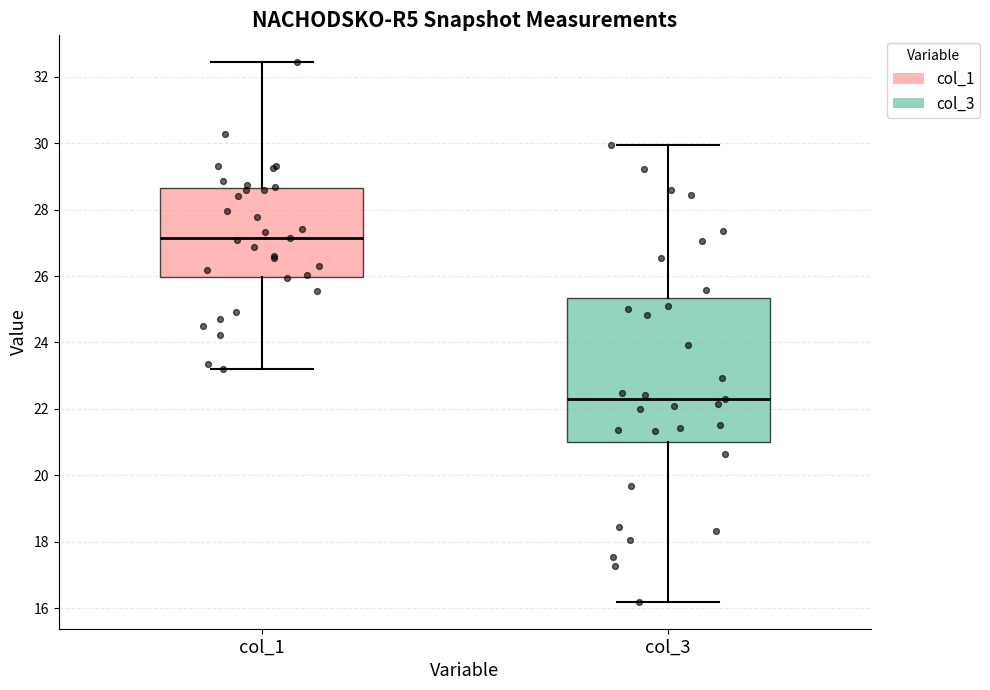

Reading left to right, read every box against the y-axis: the position of its median line, the range the box covers, and the ends of its whiskers. The values are not printed on the chart, so give them approximately, as read against the axis.

col_1: median 27.2, box 26.0 to 28.6, whiskers 23.2 to 32.4
col_3: median 22.4, box 21.0 to 25.4, whiskers 16.2 to 30.0